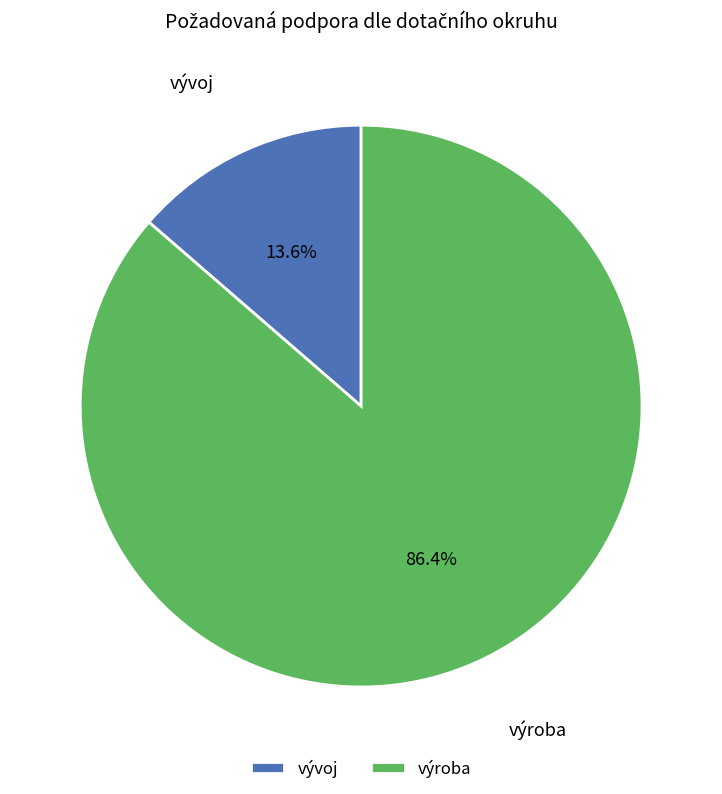

Which has a higher value, vývoj or výroba?

výroba